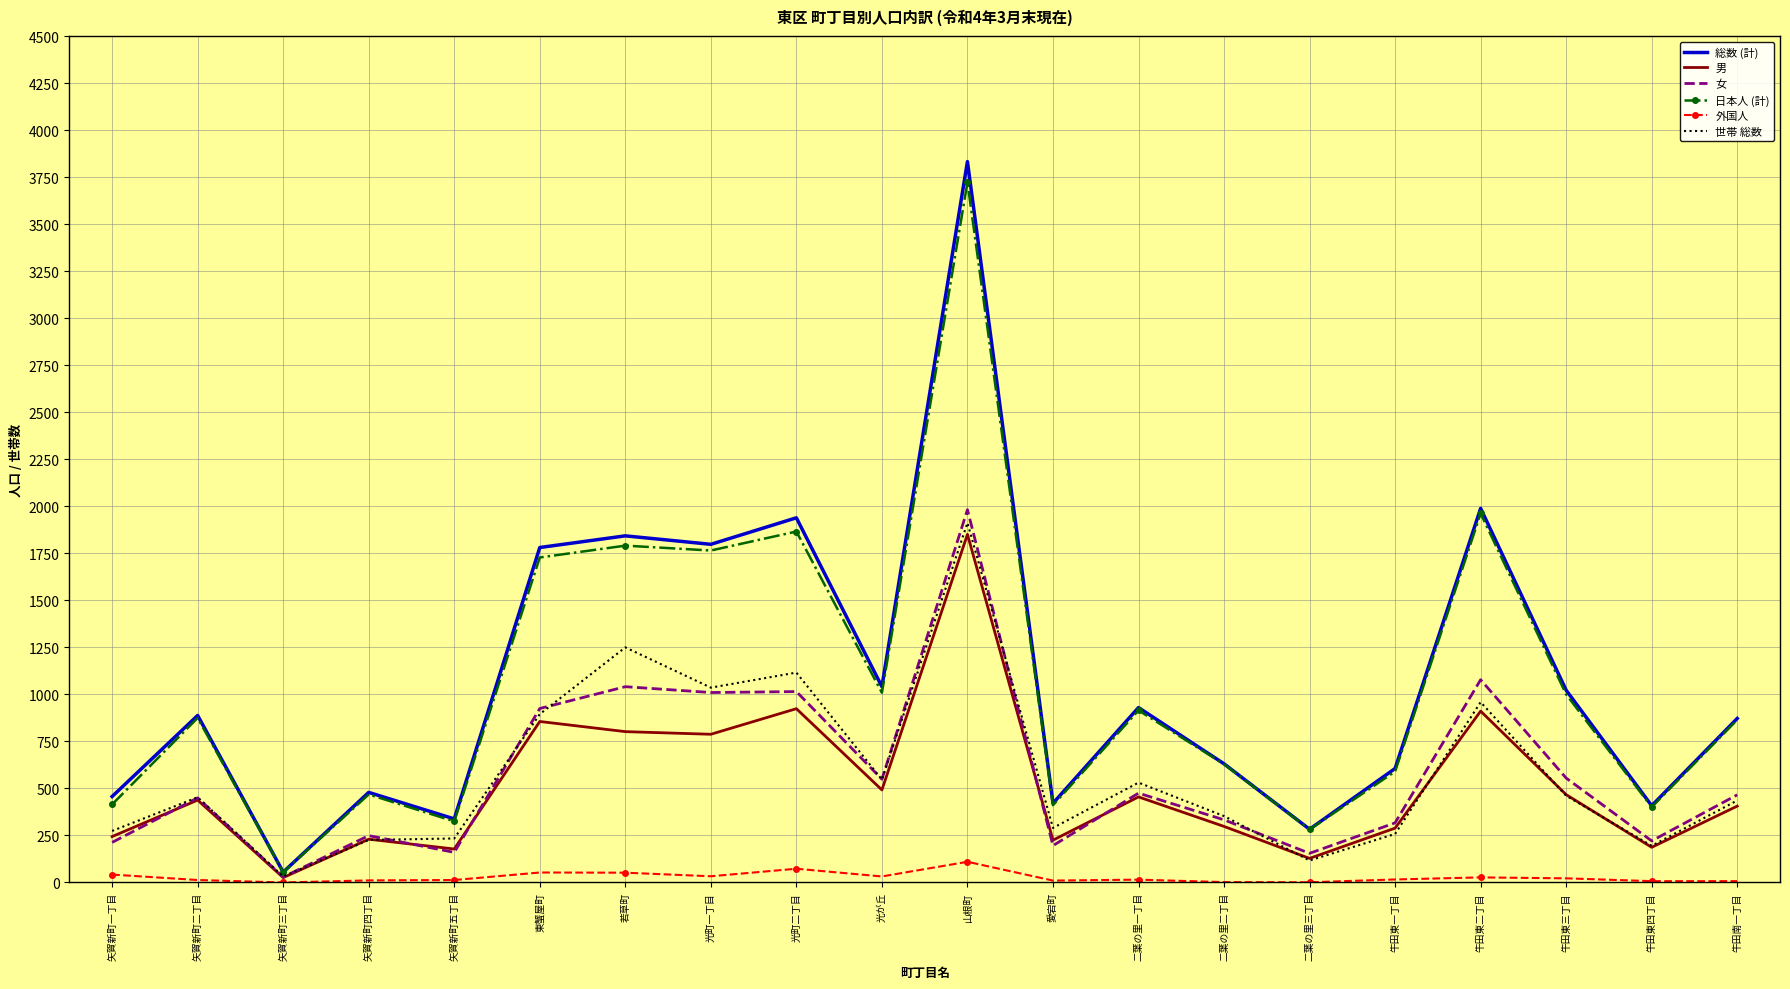

What position from the left is 光が丘?

10